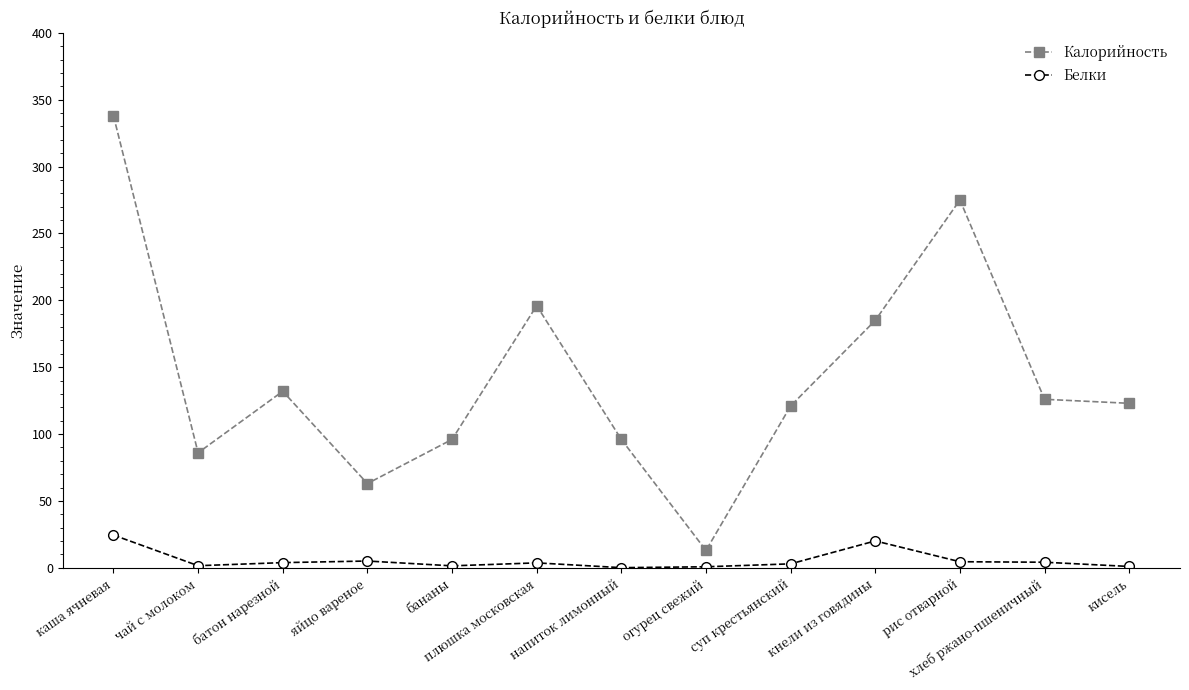

At which label is Калорийность closest to 175?

кнели из говядины